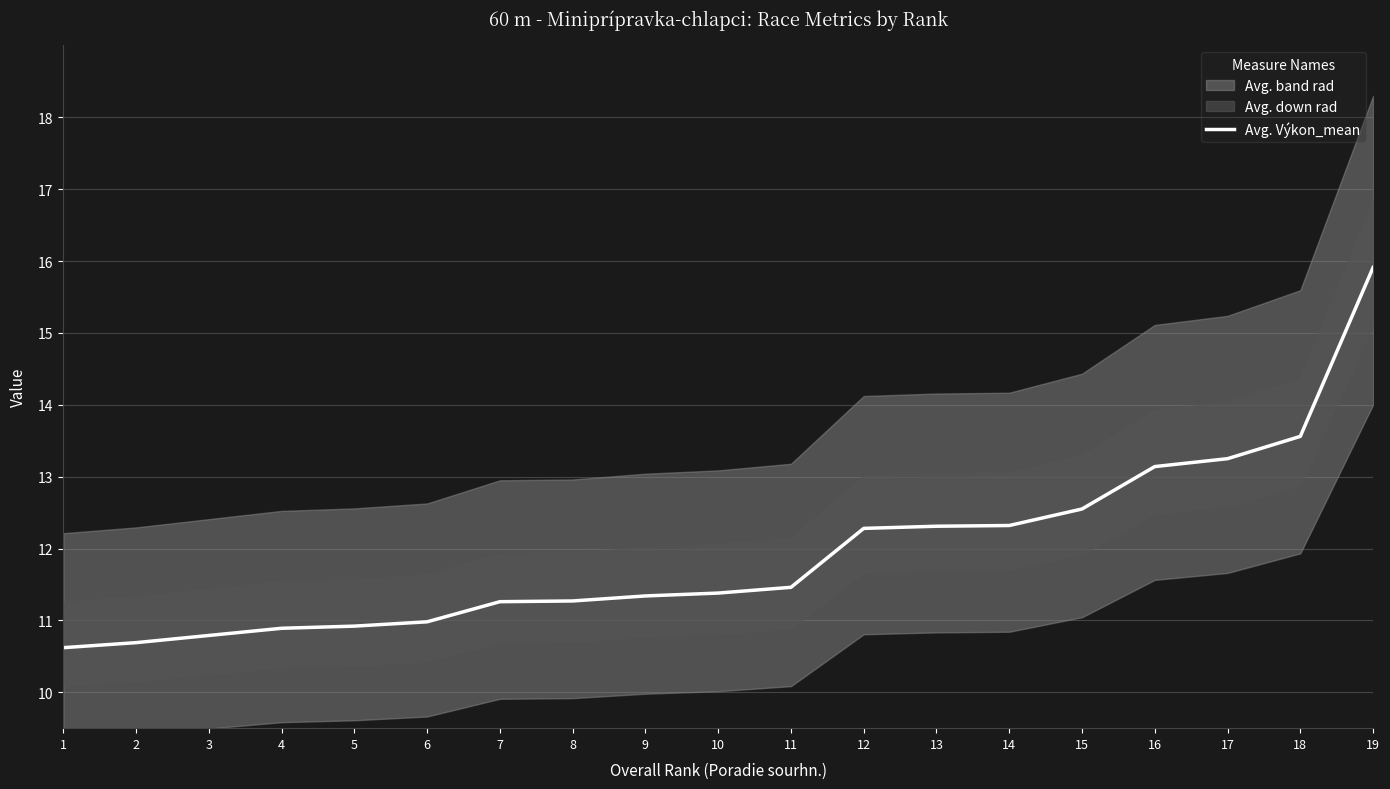

The chart shows a value of 20.5 at 15. True or false?

False